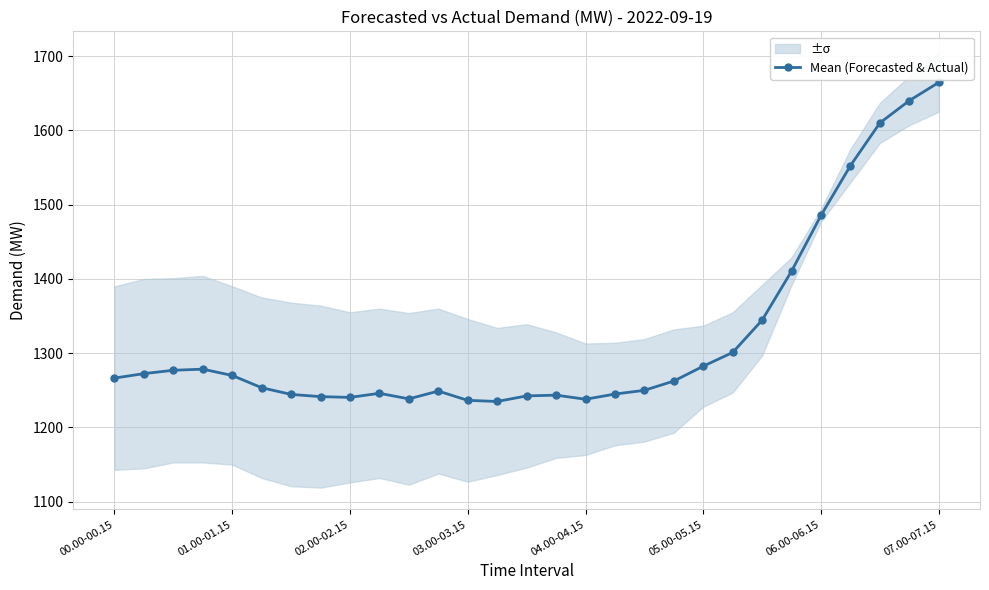

True or false: Mean (Forecasted & Actual) has more than 0 points higher than both neighbors.

True